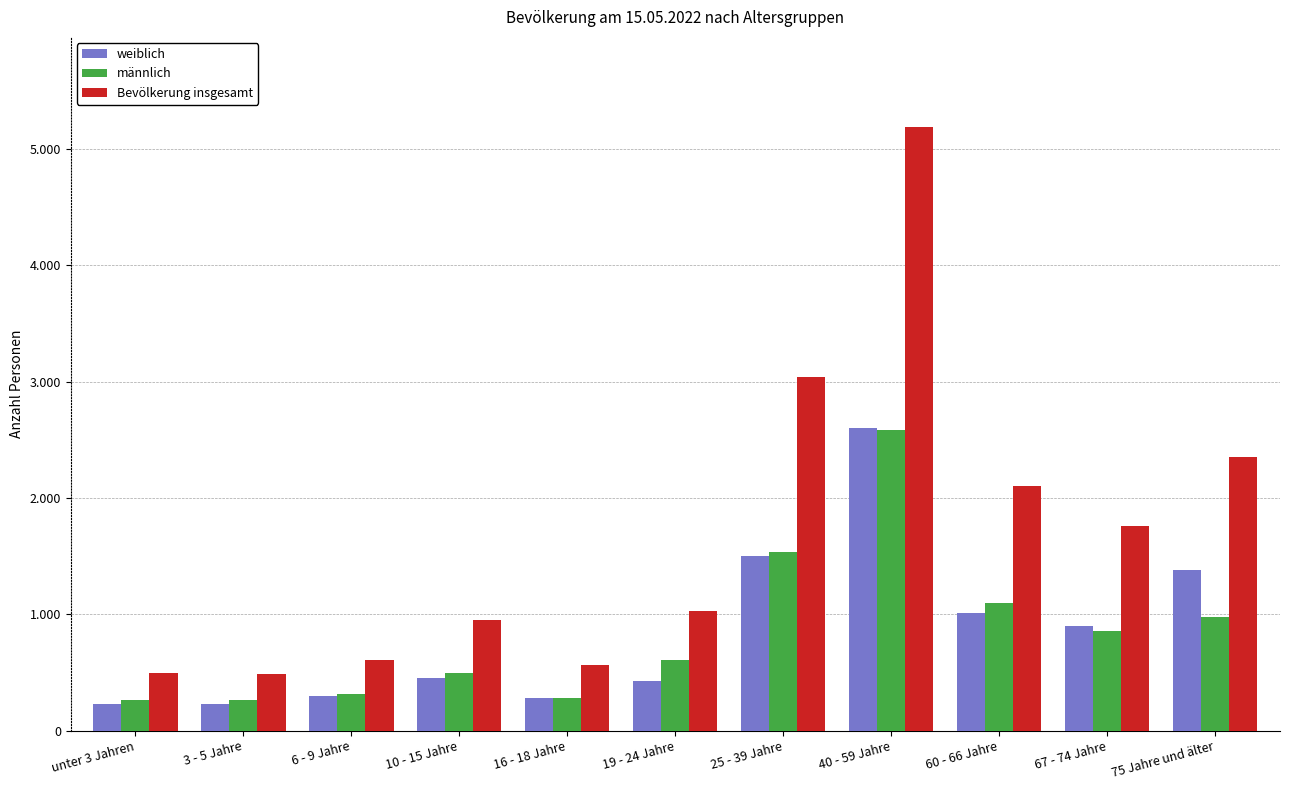

At which label does Bevölkerung insgesamt first exceed 1024?

25 - 39 Jahre